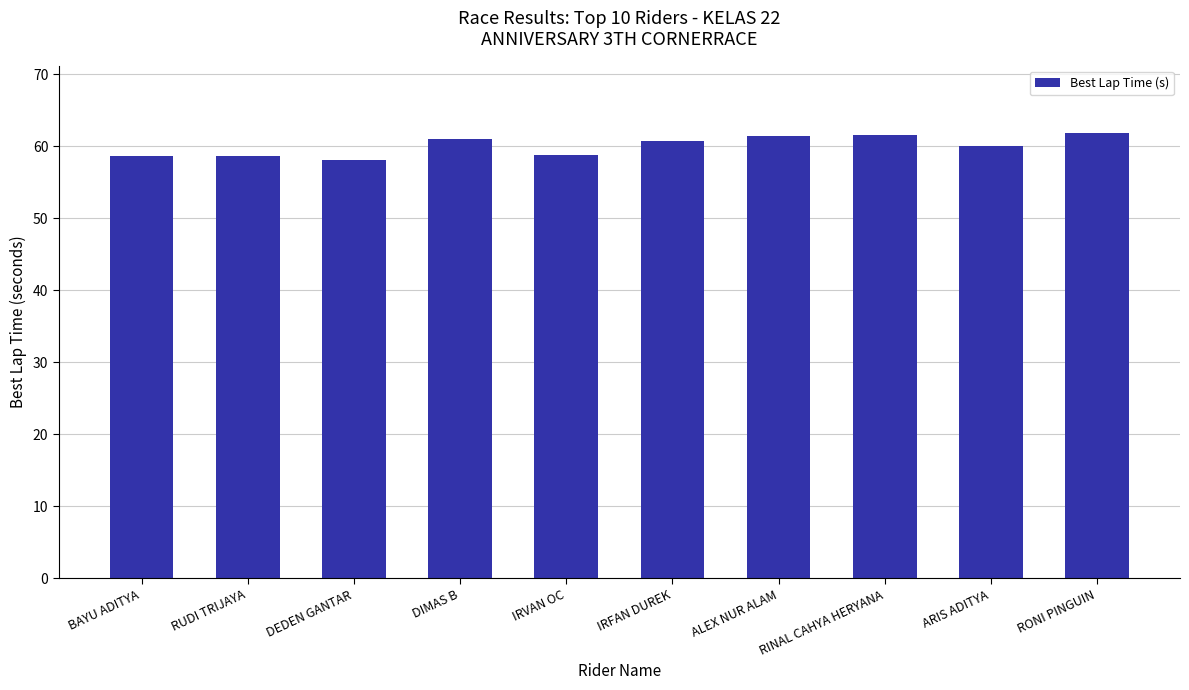

What is the difference between the values at ALEX NUR ALAM and RONI PINGUIN?

0.4